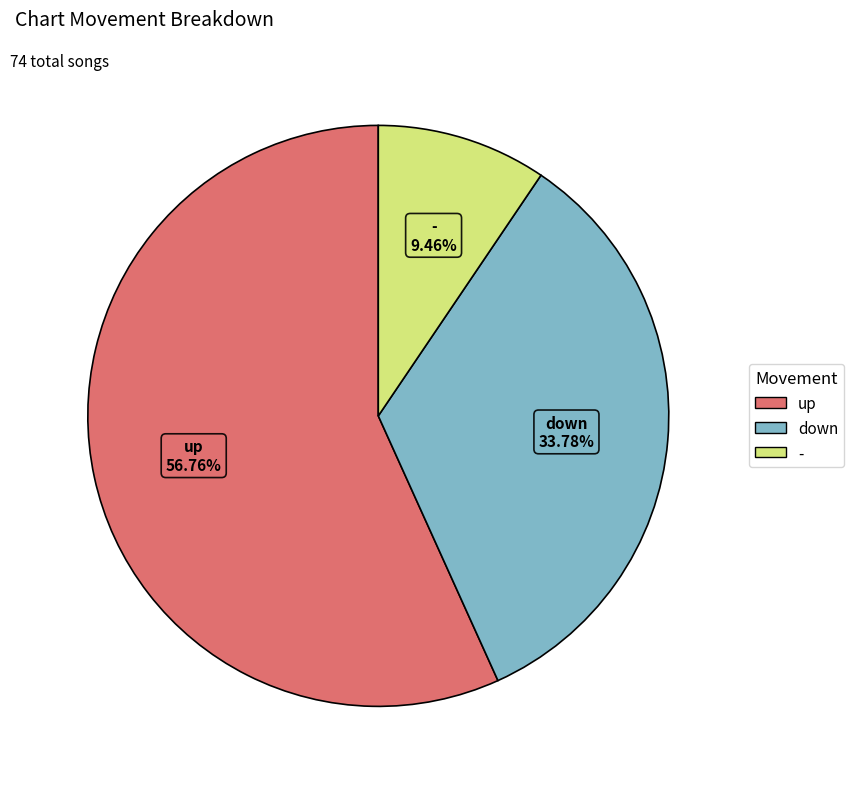

Which category has the biggest portion of the pie?

up